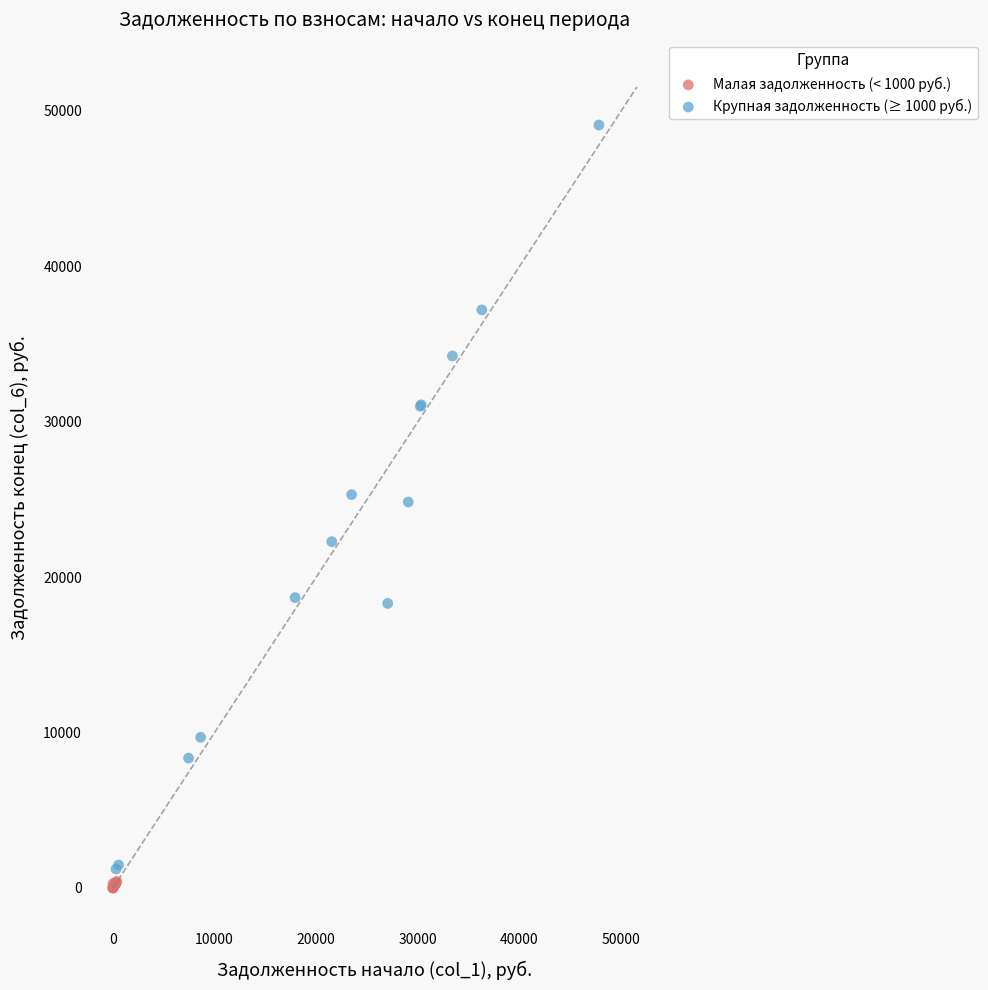

Which series has the widest spread of Y values?

Крупная задолженность (≥ 1000 руб.)